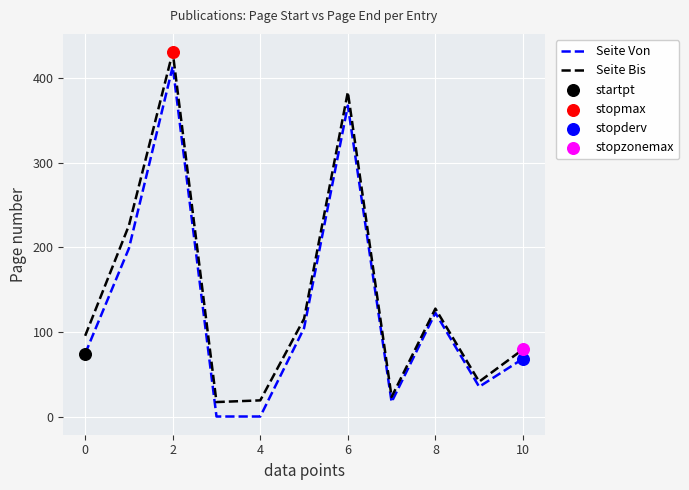

What is the maximum value shown in the chart?

430